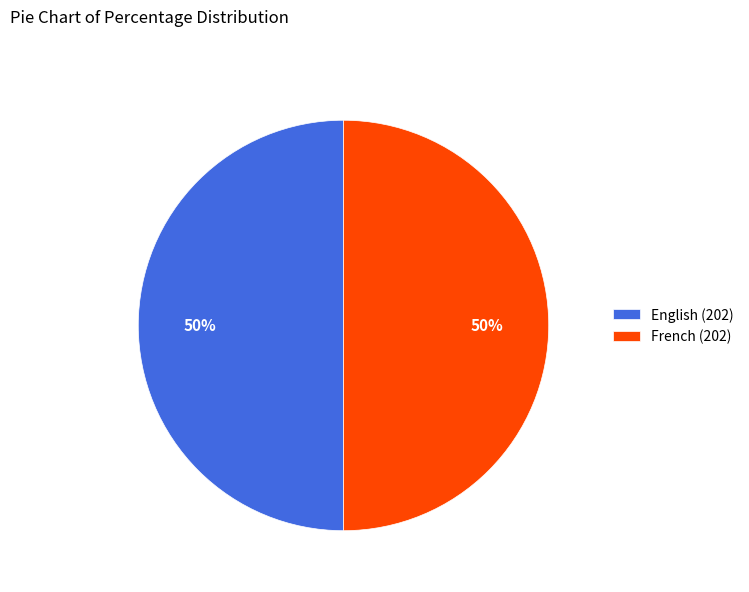

Do English (202) and French (202) together represent more than half of the pie?

Yes